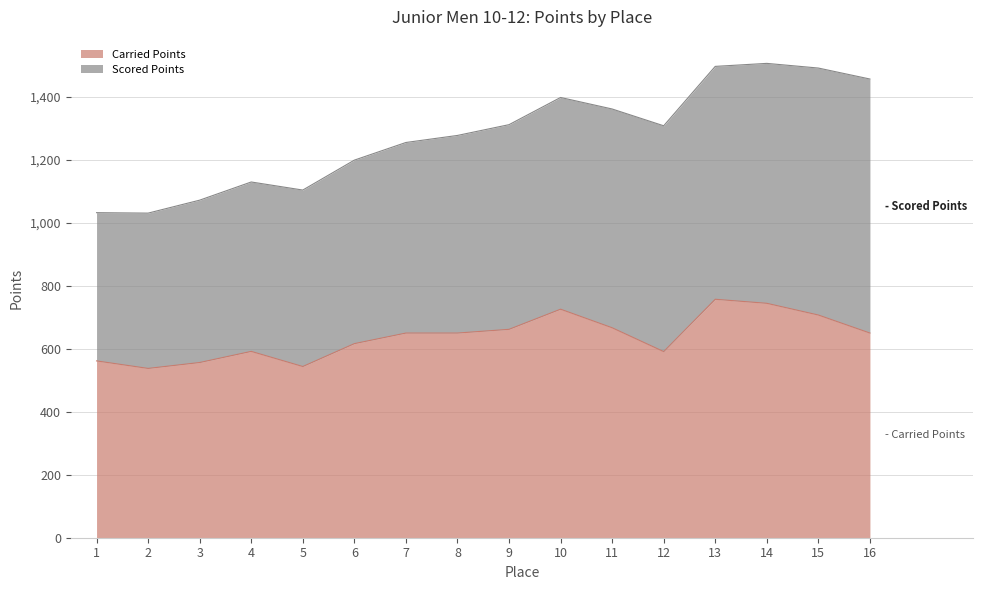

What is the lowest value of the Carried Points series?

537.7